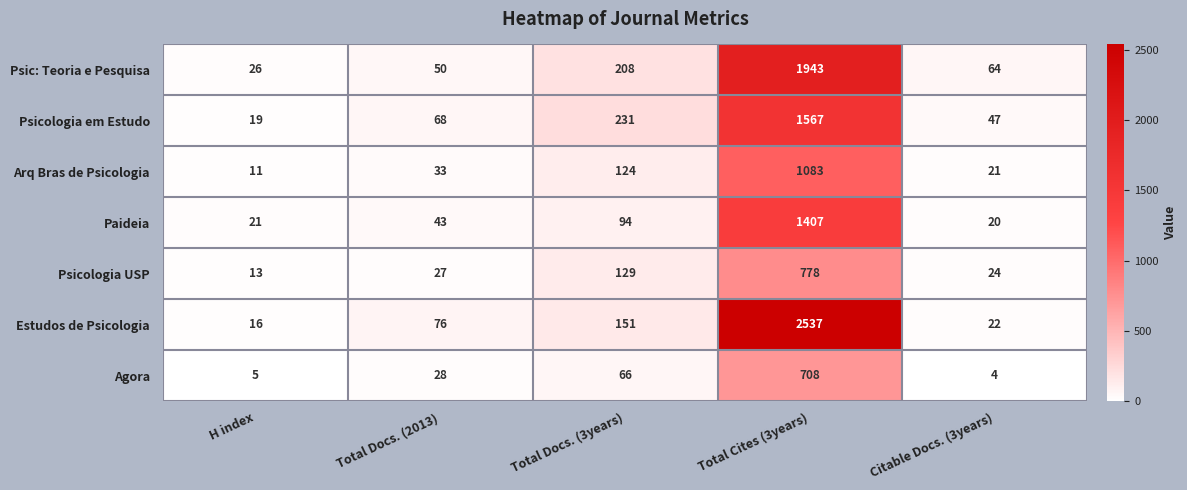

What is the difference between the Agora values at Total Docs. (3years) and Total Cites (3years)?

642